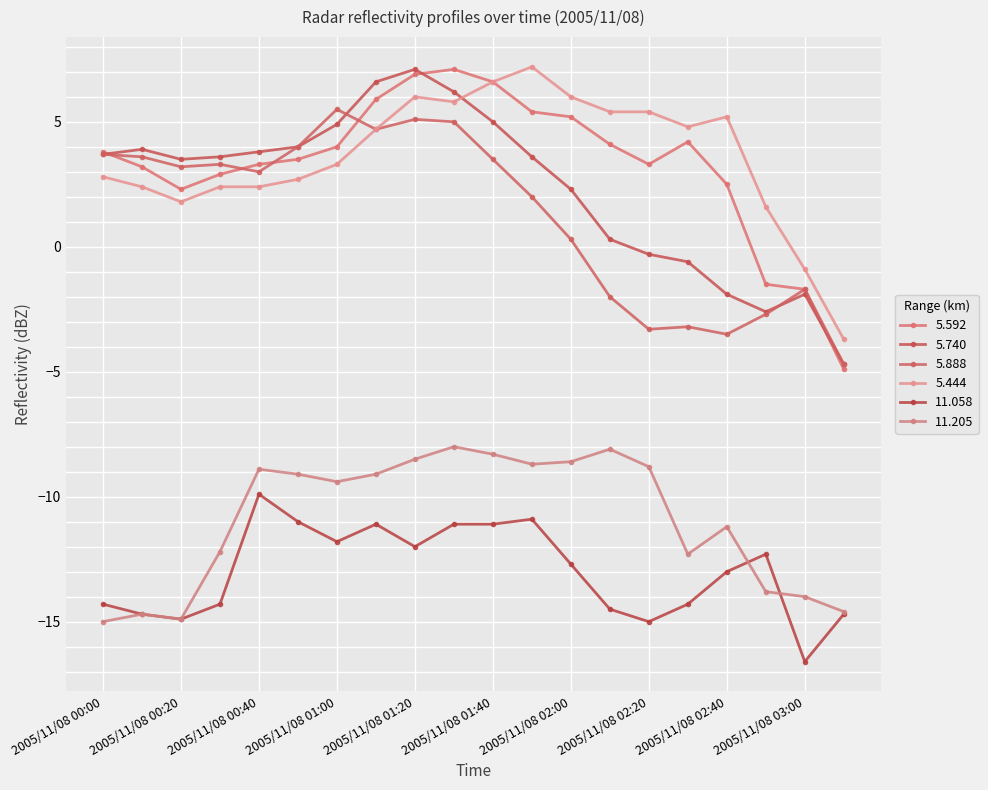

What is the value of the 5.740 point at the 5th from the left?

3.8